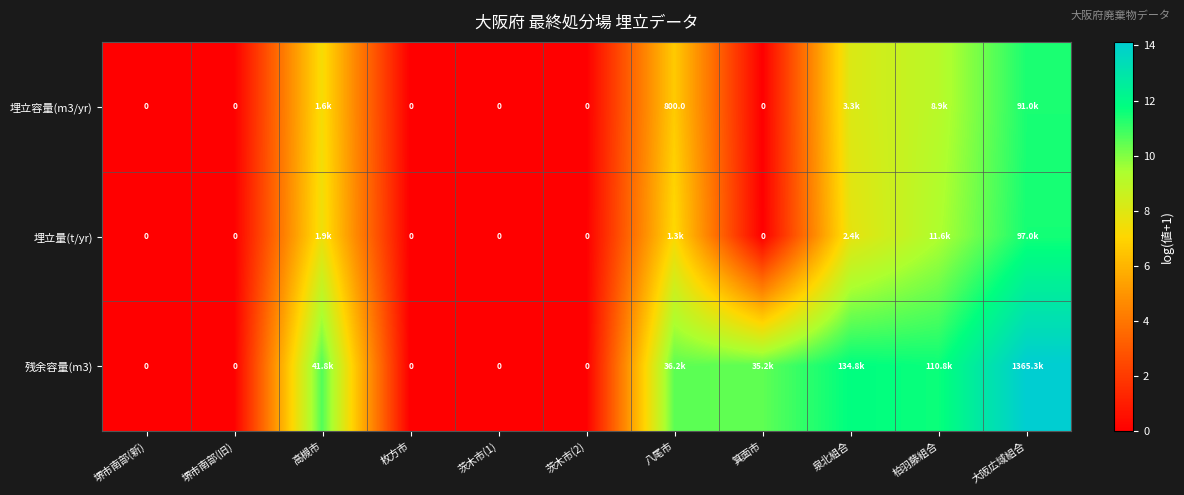

How many positive values does the 埋立量(t/yr) series have?

5